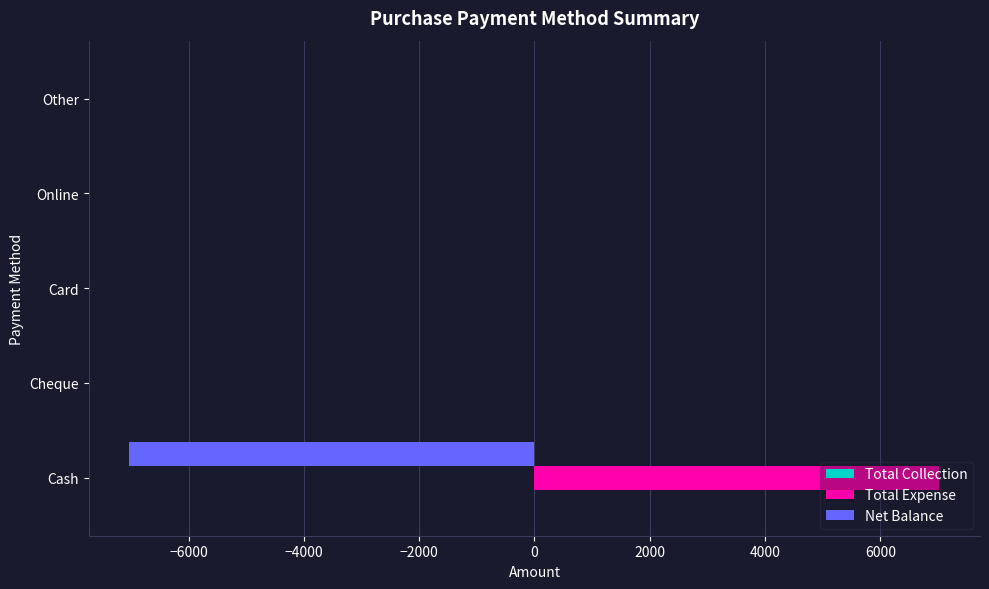

Is it true that Net Balance equals -2497 at Card?

False